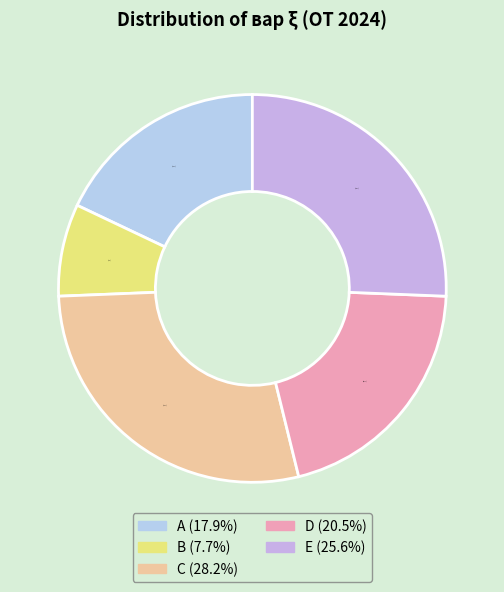

Rank the categories by value from lowest to highest.

B, A, D, E, C